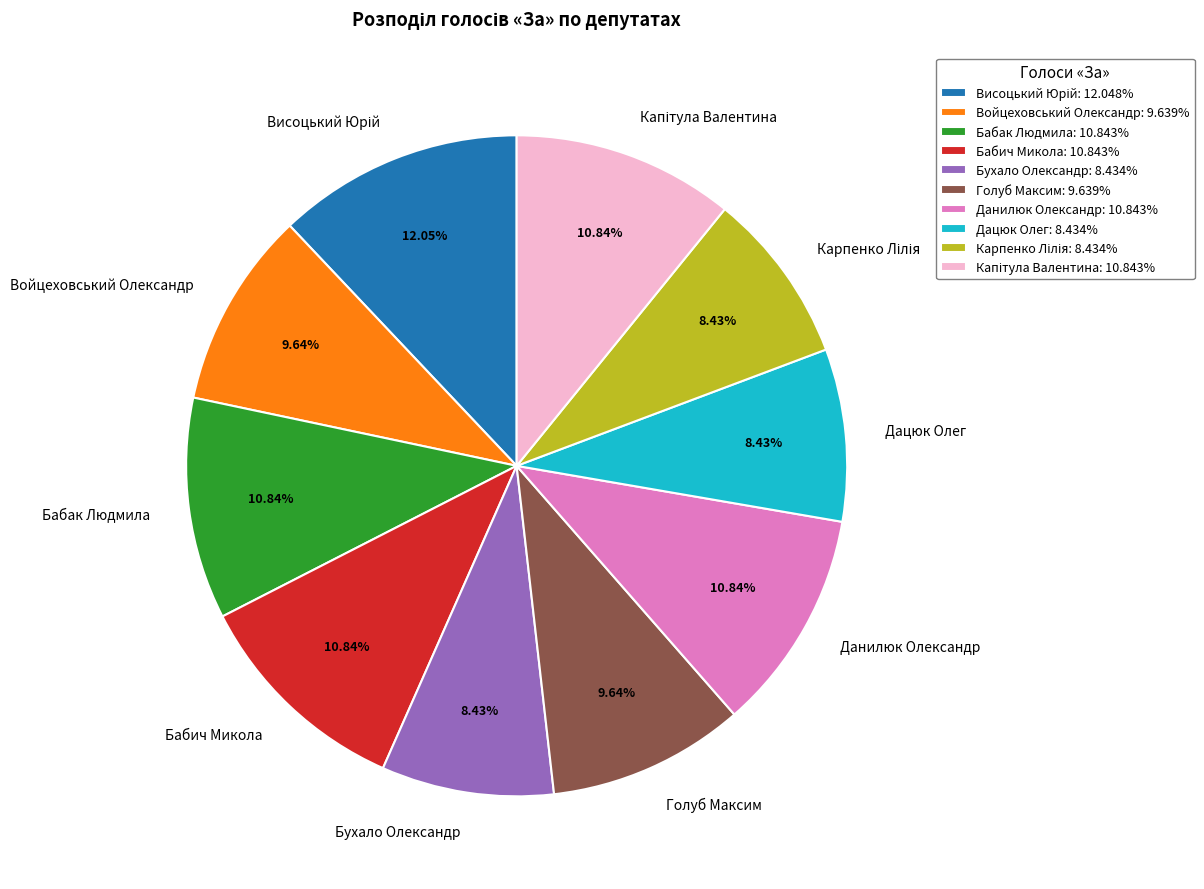

Approximately how many times larger is the value at Бабич Микола compared to Бабак Людмила?

1.0